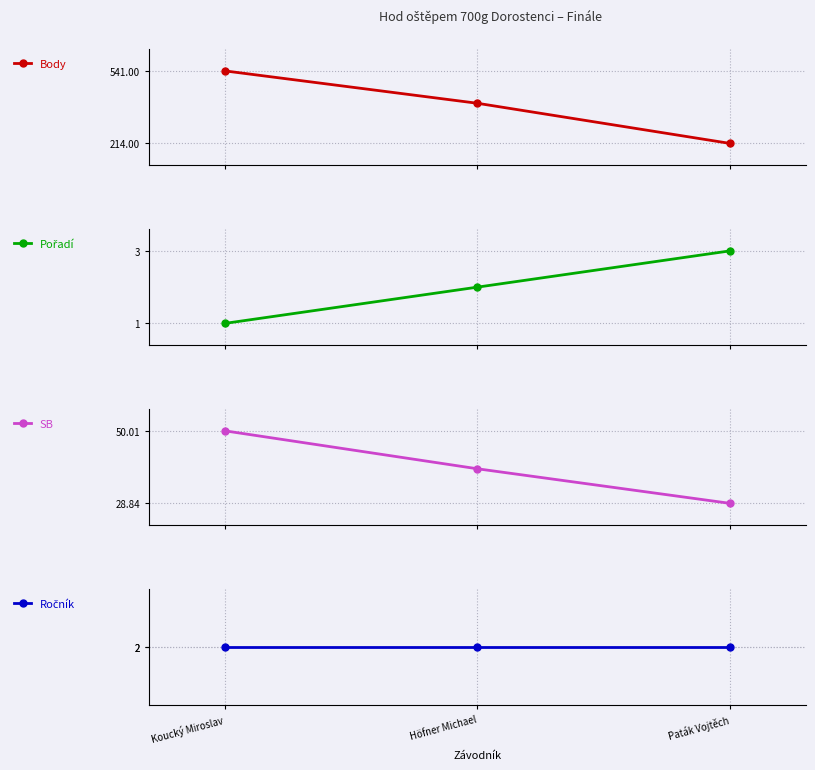

How many distinct data groups are displayed?

4